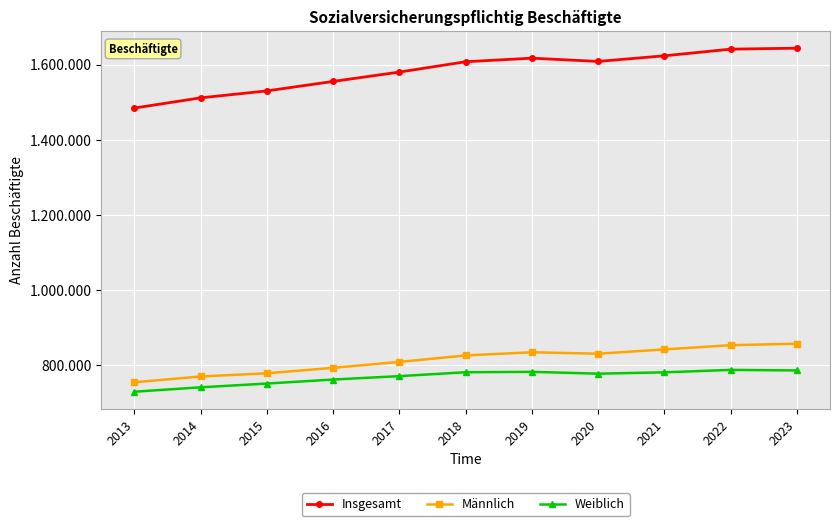

Where is Weiblich nearest to the value 758699?

2016